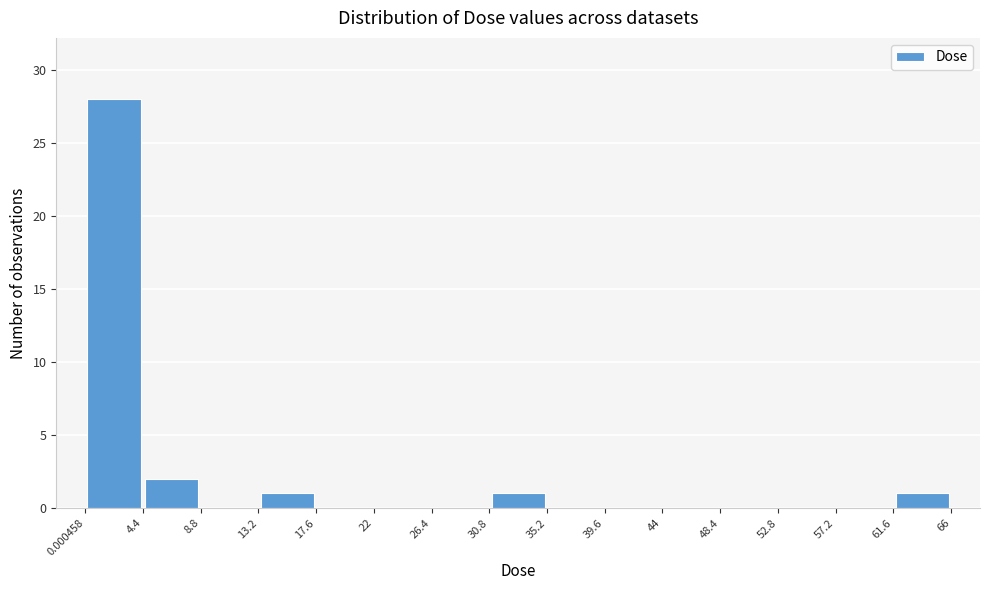

Reading left to right, list every bar in this chart as the range it spans on the x-axis followed by its height. The values are not printed on the chart, so give them approximately, as read against the axis.

0.000458 to 4.4: 28
4.4 to 8.8: 2
8.8 to 13.2: 0
13.2 to 17.6: 1
17.6 to 22: 0
22 to 26.4: 0
26.4 to 30.8: 0
30.8 to 35.2: 1
35.2 to 39.6: 0
39.6 to 44: 0
44 to 48.4: 0
48.4 to 52.8: 0
52.8 to 57.2: 0
57.2 to 61.6: 0
61.6 to 66: 1